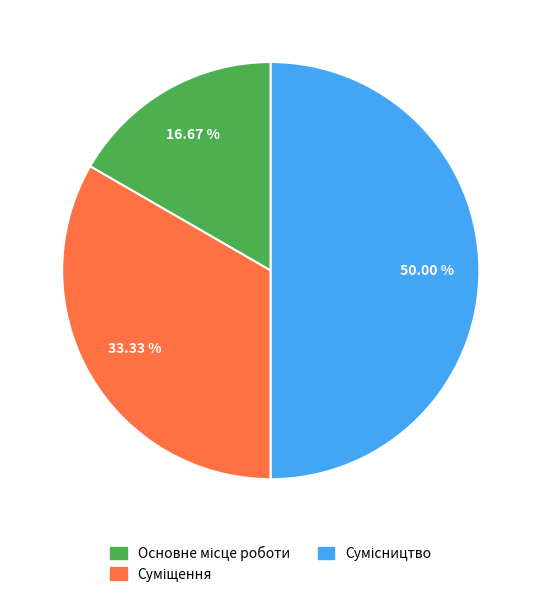

To the nearest percent, what is the combined percentage of Основне місце роботи and Суміщення?

50%